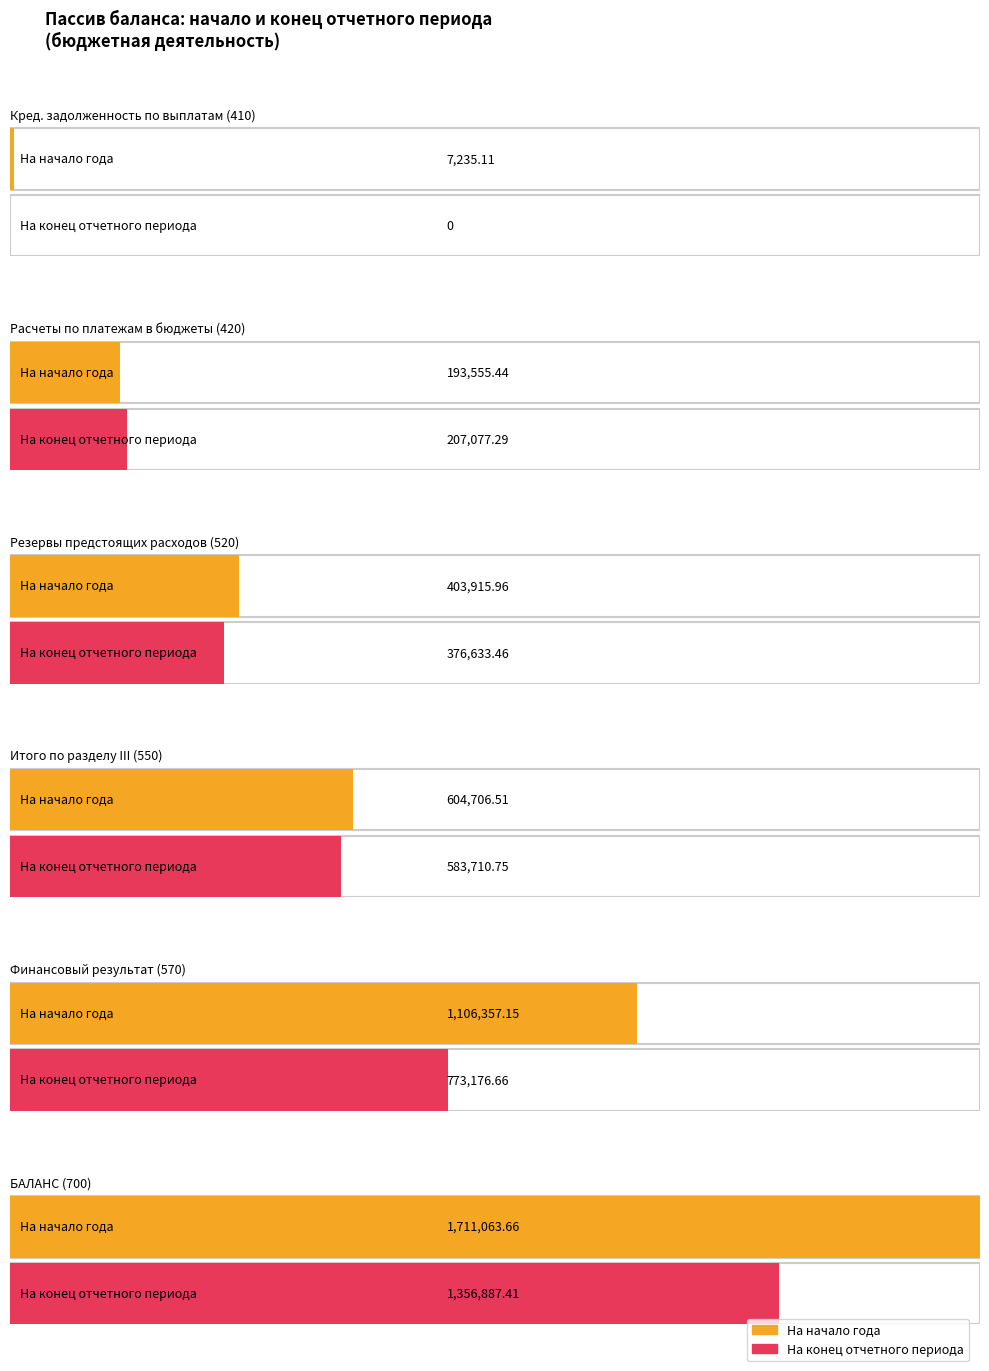

Does the chart contain stacked bars?

No